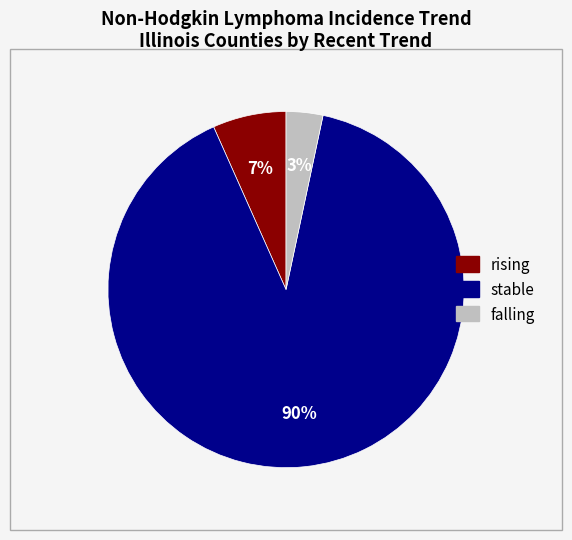

Is the sum of falling and rising greater than half?

No